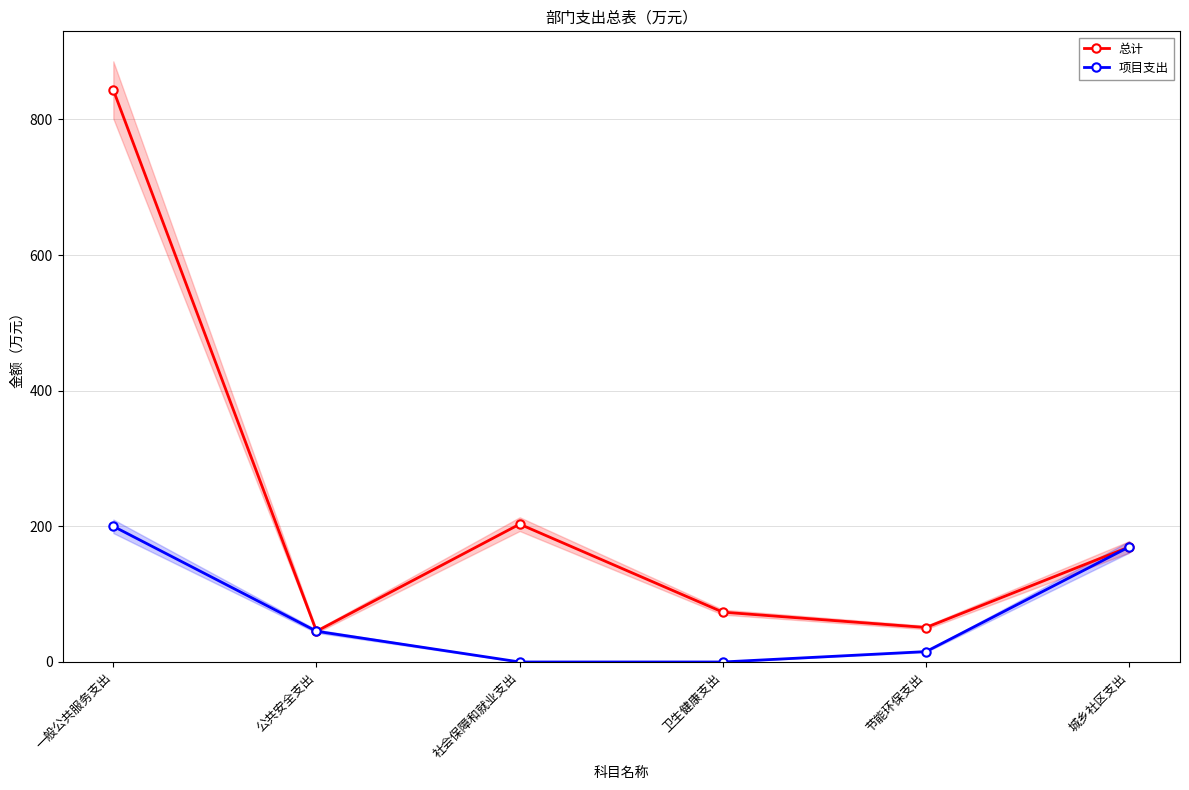

What is the value of the 总计 point at the 1st from the left?

843.3